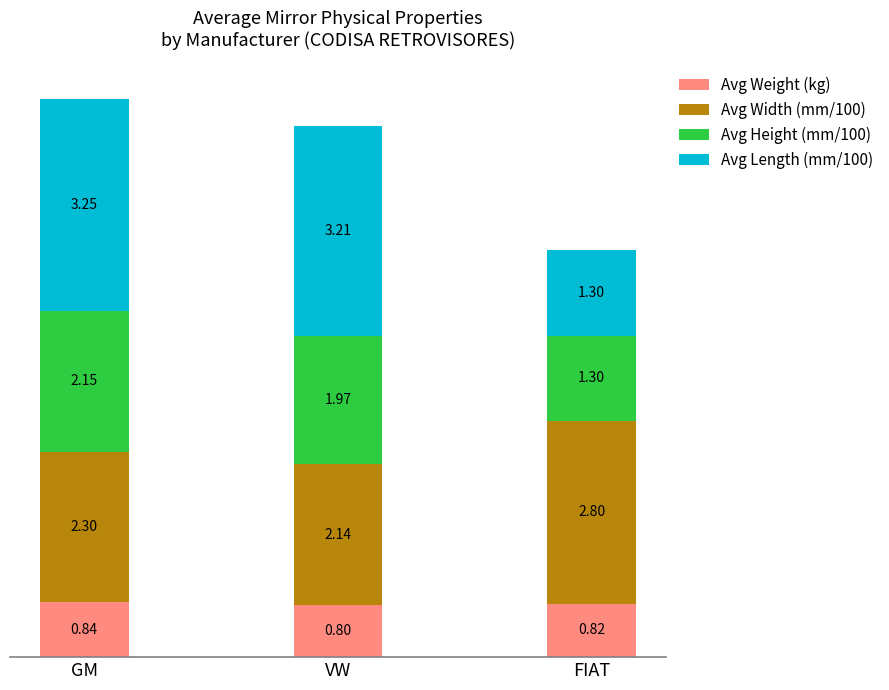

Where is Avg Weight (kg) nearest to the value 0?

VW